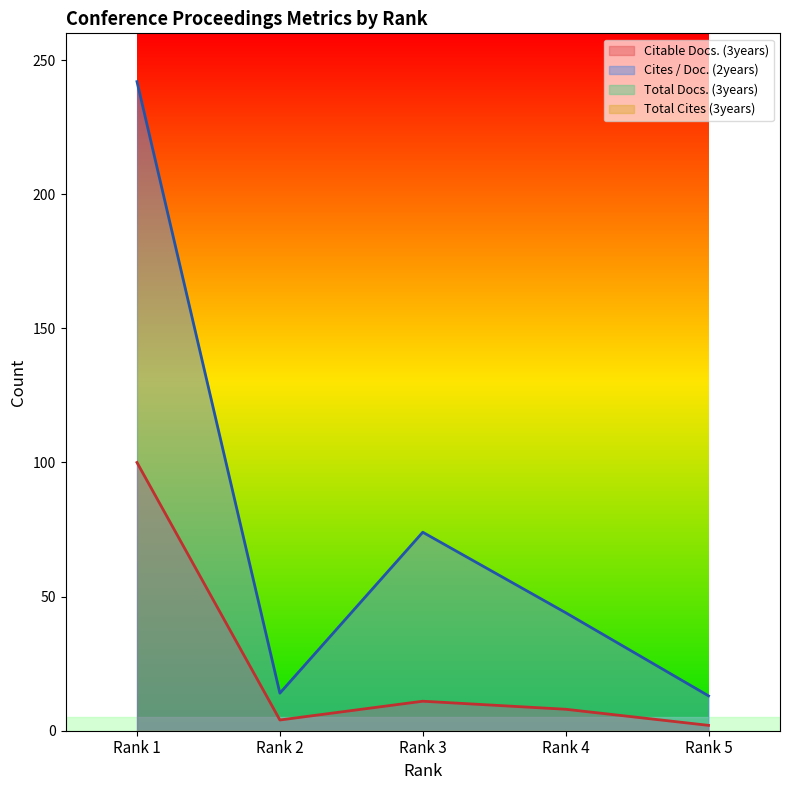

At which label does Cites / Doc. (2years) reach its peak?

Rank 1